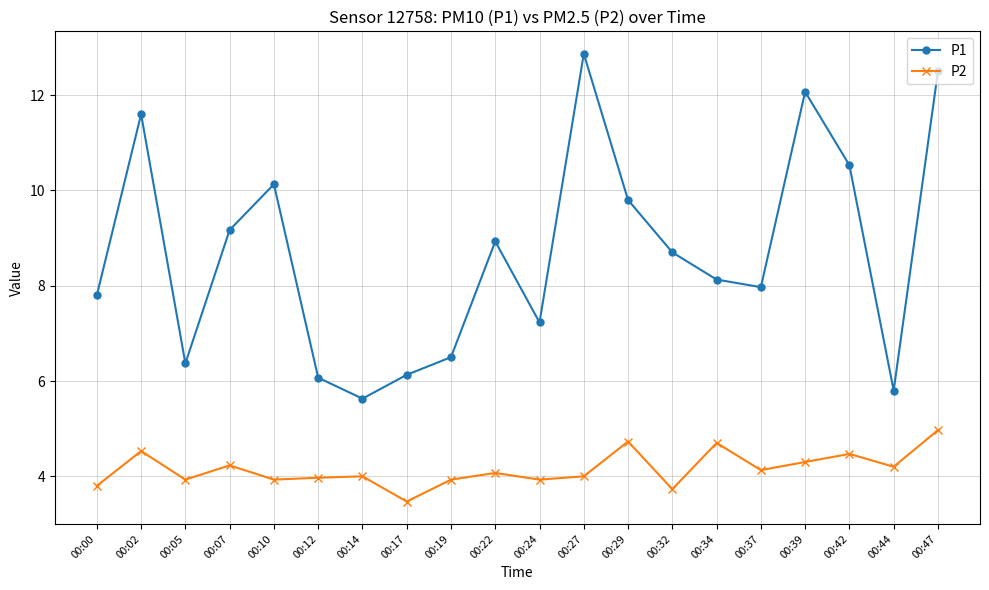

In P2, how many points are higher than both neighbors (excluding endpoints)?

7